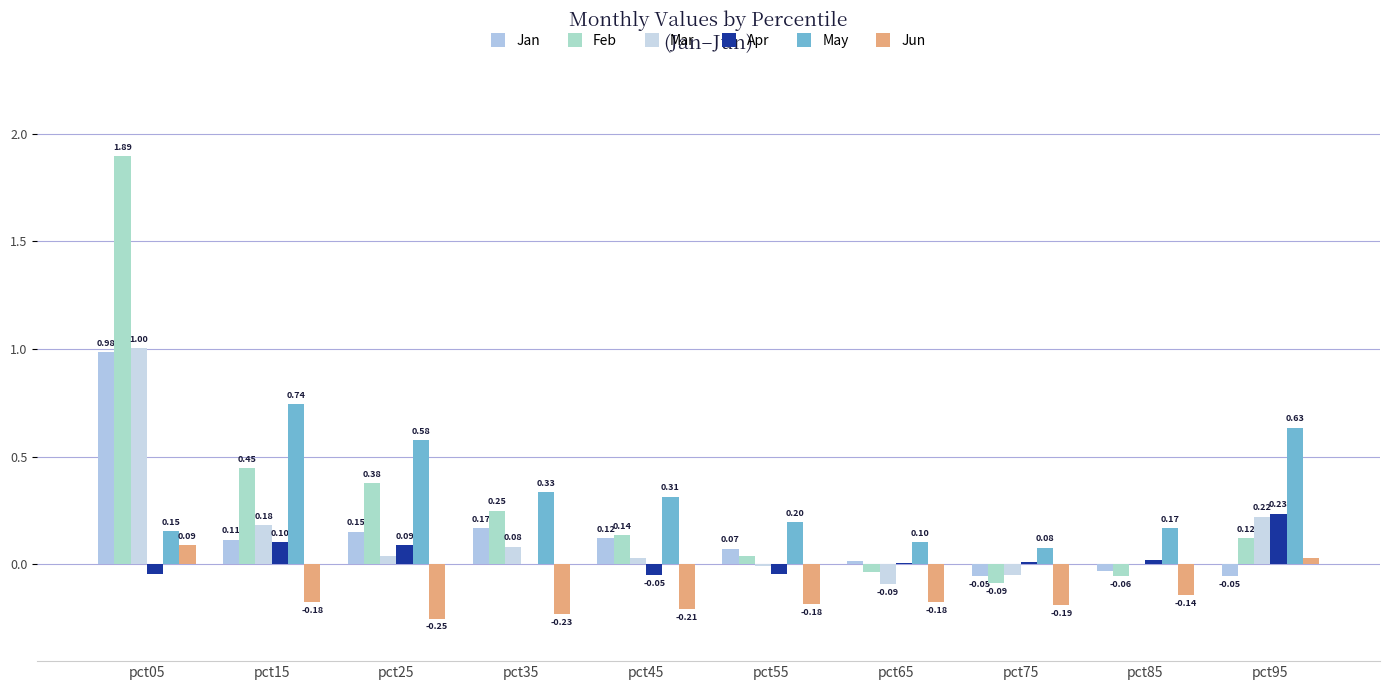

Is it true that Apr equals 0.1 at pct15?

True